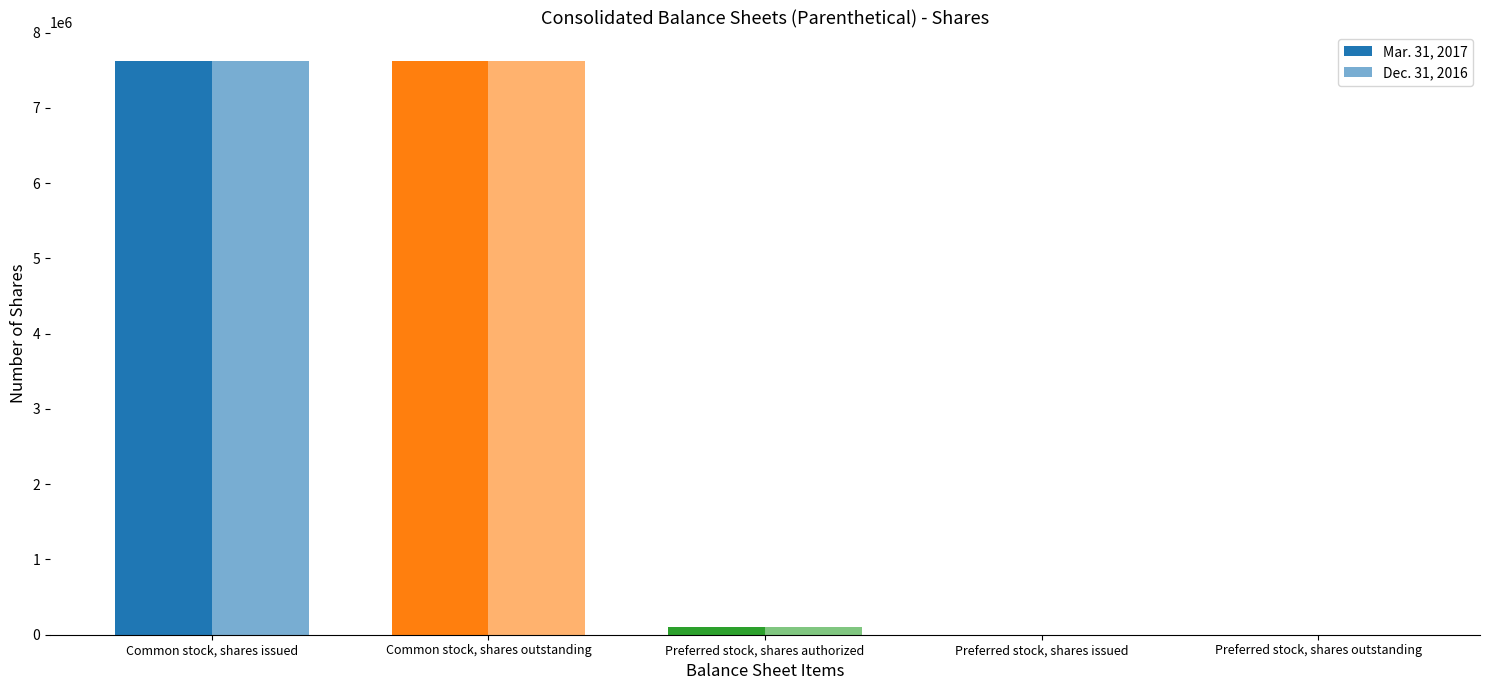

Reading left to right, transcribe all the data shown in this chart.

Mar. 31, 2017: 7619469	7619469	100000	0	0
Dec. 31, 2016: 7619469	7619469	100000	0	0